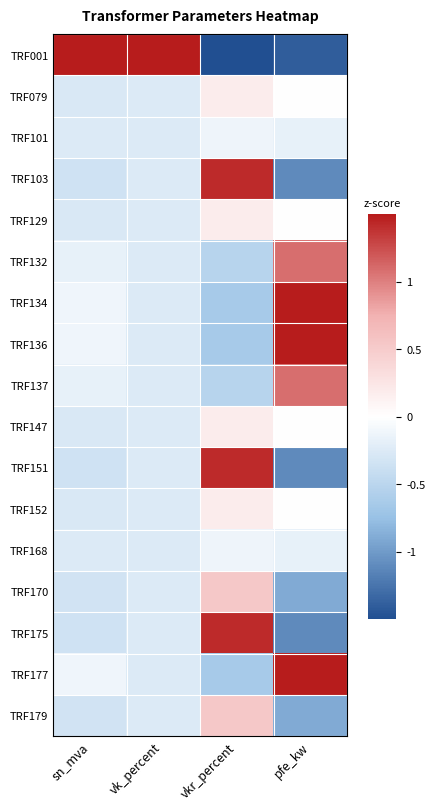

Reading left to right, list all the values displayed in this chart.

TRF001: sn_mva=1.5	vk_percent=1.5	vkr_percent=-1.5	pfe_kw=-1.4
TRF079: sn_mva=-0.3	vk_percent=-0.2	vkr_percent=0.2	pfe_kw=-0.0
TRF101: sn_mva=-0.2	vk_percent=-0.2	vkr_percent=-0.1	pfe_kw=-0.2
TRF103: sn_mva=-0.4	vk_percent=-0.2	vkr_percent=1.4	pfe_kw=-1.1
TRF129: sn_mva=-0.3	vk_percent=-0.2	vkr_percent=0.2	pfe_kw=-0.0
TRF132: sn_mva=-0.2	vk_percent=-0.2	vkr_percent=-0.5	pfe_kw=1.1
TRF134: sn_mva=-0.1	vk_percent=-0.2	vkr_percent=-0.6	pfe_kw=1.5
TRF136: sn_mva=-0.1	vk_percent=-0.2	vkr_percent=-0.6	pfe_kw=1.5
TRF137: sn_mva=-0.2	vk_percent=-0.2	vkr_percent=-0.5	pfe_kw=1.1
TRF147: sn_mva=-0.3	vk_percent=-0.2	vkr_percent=0.2	pfe_kw=-0.0
TRF151: sn_mva=-0.4	vk_percent=-0.2	vkr_percent=1.4	pfe_kw=-1.1
TRF152: sn_mva=-0.3	vk_percent=-0.2	vkr_percent=0.2	pfe_kw=-0.0
TRF168: sn_mva=-0.2	vk_percent=-0.2	vkr_percent=-0.1	pfe_kw=-0.2
TRF170: sn_mva=-0.3	vk_percent=-0.2	vkr_percent=0.5	pfe_kw=-0.9
TRF175: sn_mva=-0.4	vk_percent=-0.2	vkr_percent=1.4	pfe_kw=-1.1
TRF177: sn_mva=-0.1	vk_percent=-0.2	vkr_percent=-0.6	pfe_kw=1.5
TRF179: sn_mva=-0.3	vk_percent=-0.2	vkr_percent=0.5	pfe_kw=-0.9